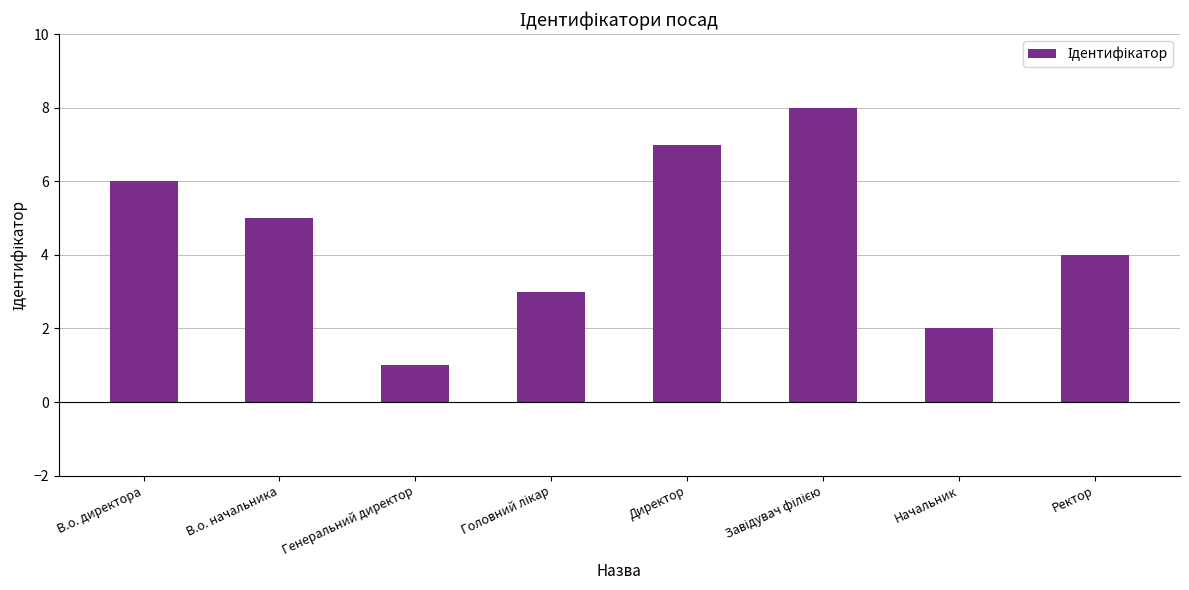

What is the label of the 8th bar from the right?

В.о. директора